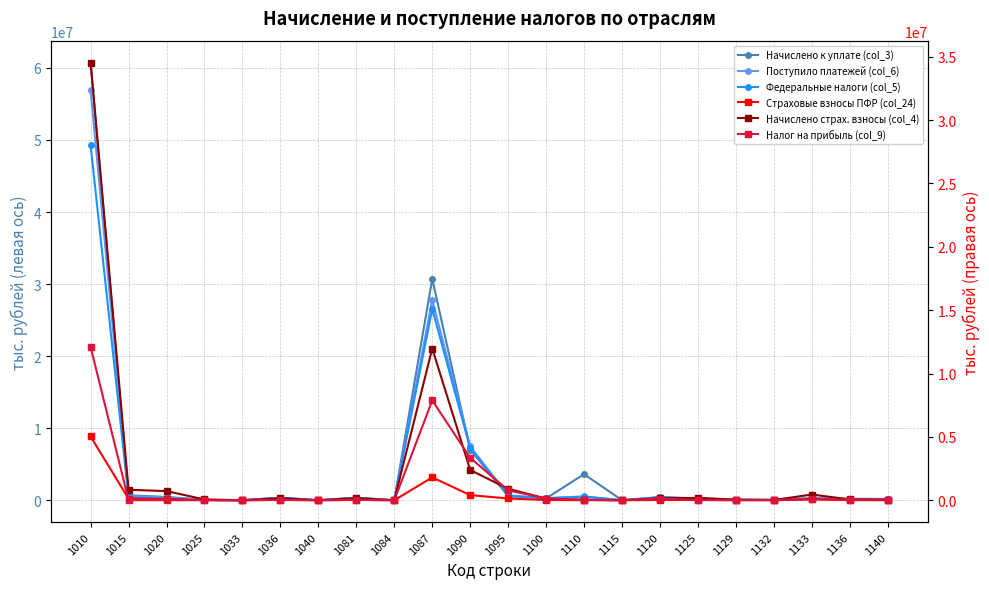

What is the maximum value for Начислено к уплате (col_3)?

60742521